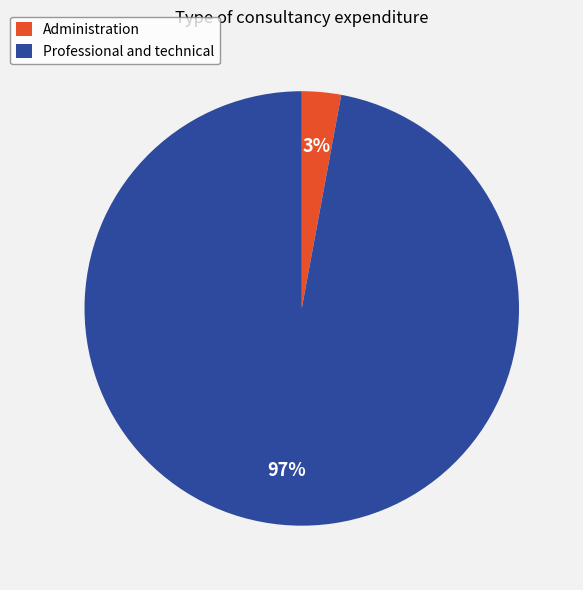

What percentage is the Professional and technical slice, to the nearest percent?

97%